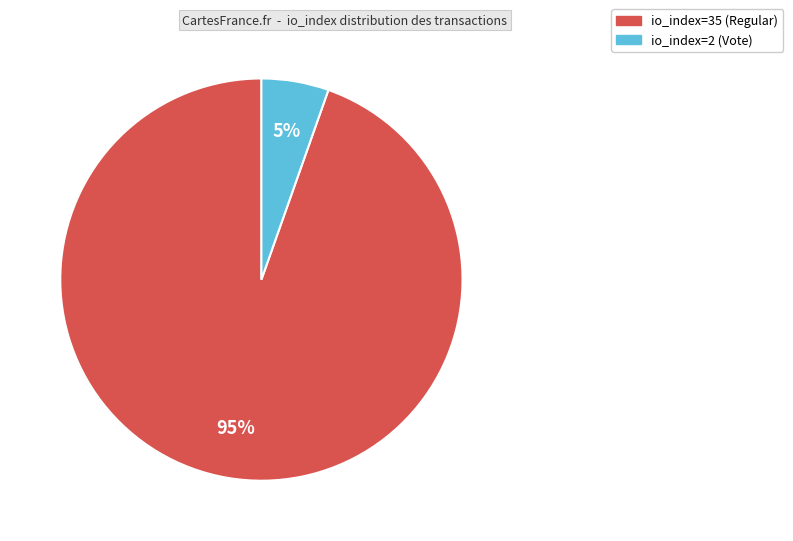

Is the sum of io_index=35 (Regular) and io_index=2 (Vote) greater than half?

Yes